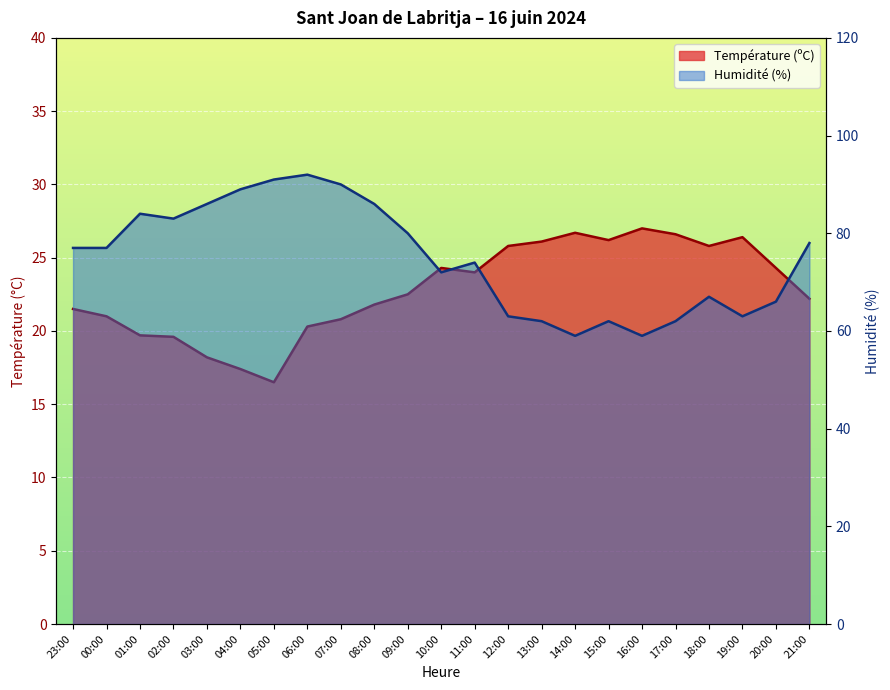

What is the maximum value shown in the chart?

92.0